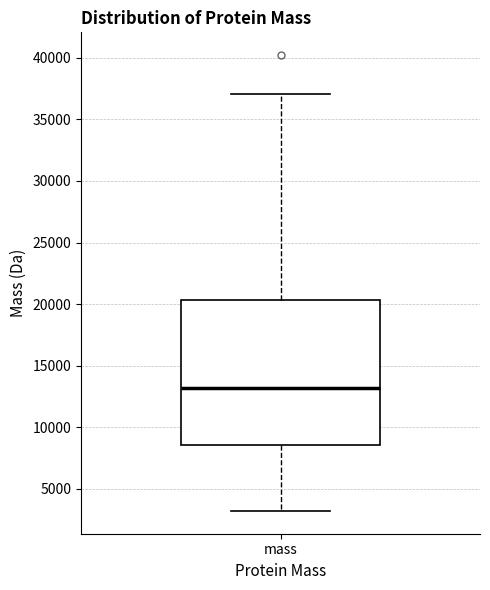

Where does the upper whisker of the box for mass end on the y-axis? The values are not printed on the chart, so give them approximately, as read against the axis.

37000